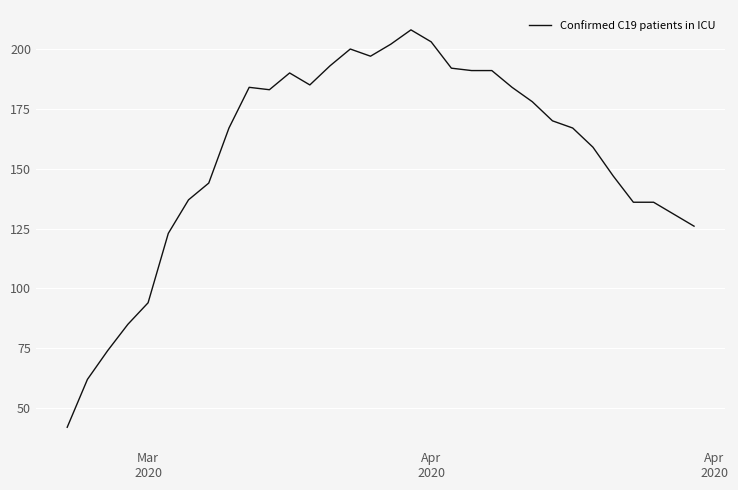

Count the number of data series in this chart.

1